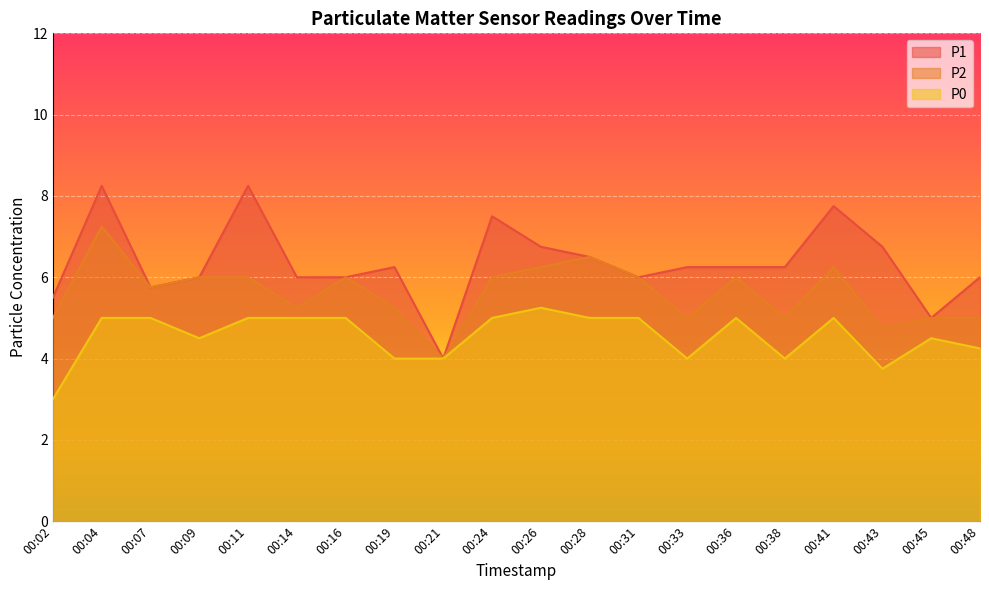

True or false: P2 and P1 cross at least once.

False